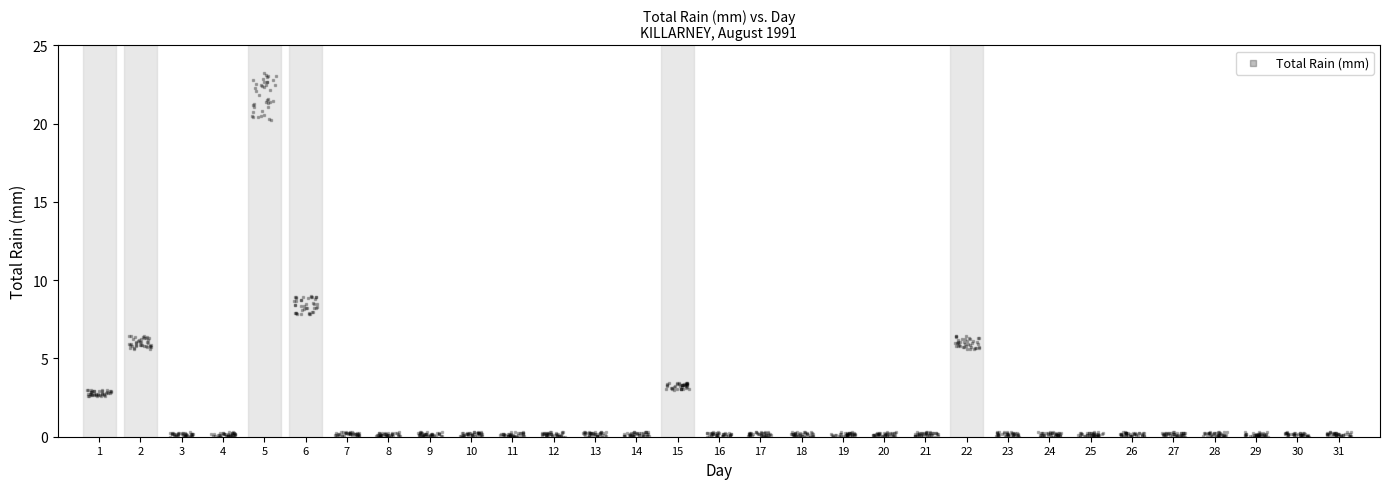

What is the range of X values (max minus min)?

30.6